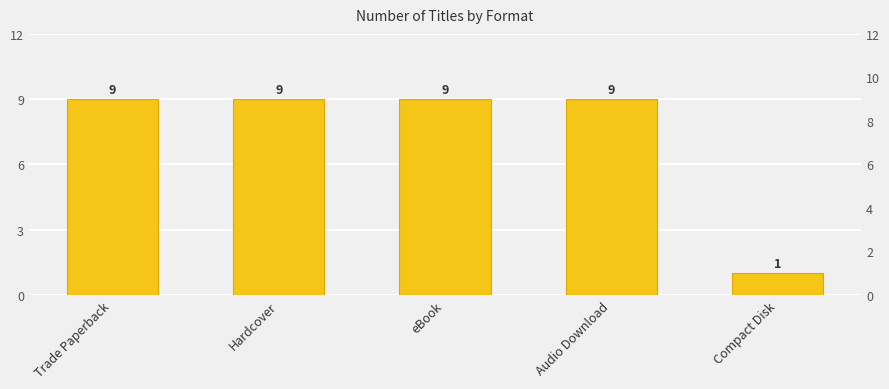

The chart shows a value of 1 at Compact Disk. True or false?

True